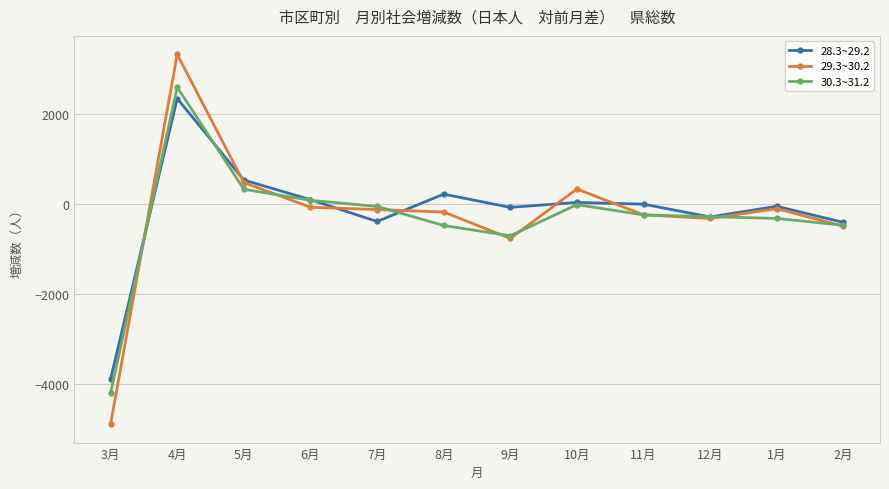

What is the maximum value shown in the chart?

3336